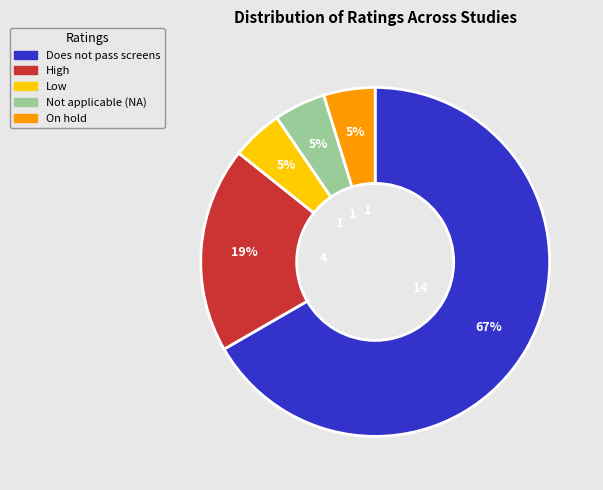

Between High and Does not pass screens, which is larger?

Does not pass screens